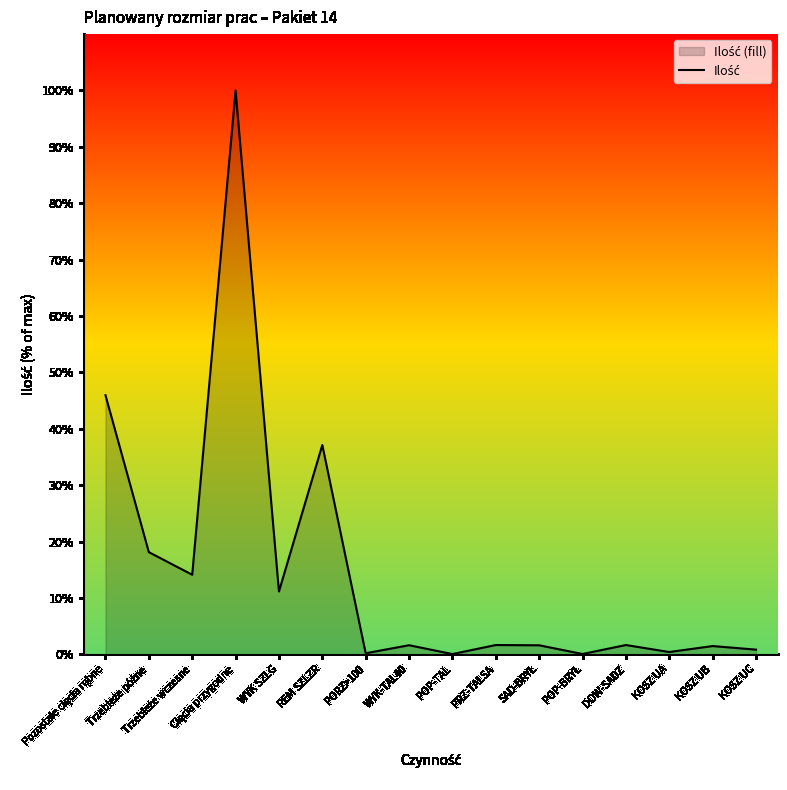

Rank the categories by value from lowest to highest.

POP-TAL, POP-BRYŁ, PORZ>100, KOSZ UA, KOSZ UC, KOSZ UB, SAD-BRYŁ, WYK-TAL40, PRZ-TALSA, DOW-SADZ, WYK SZLG, Trzebieże wczesne, Trzebieże późne, REM SZLZR, Pozostałe cięcia rębne, Cięcia przygodne